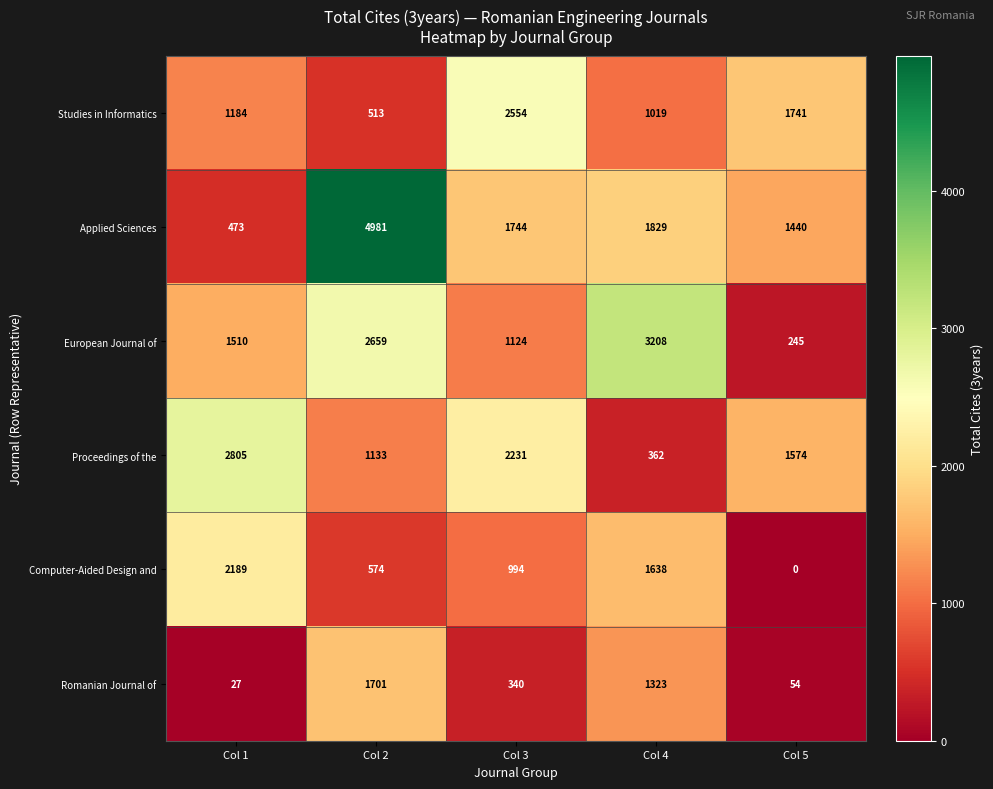

Which category has the lowest value in the Applied Sciences series?

Col 1